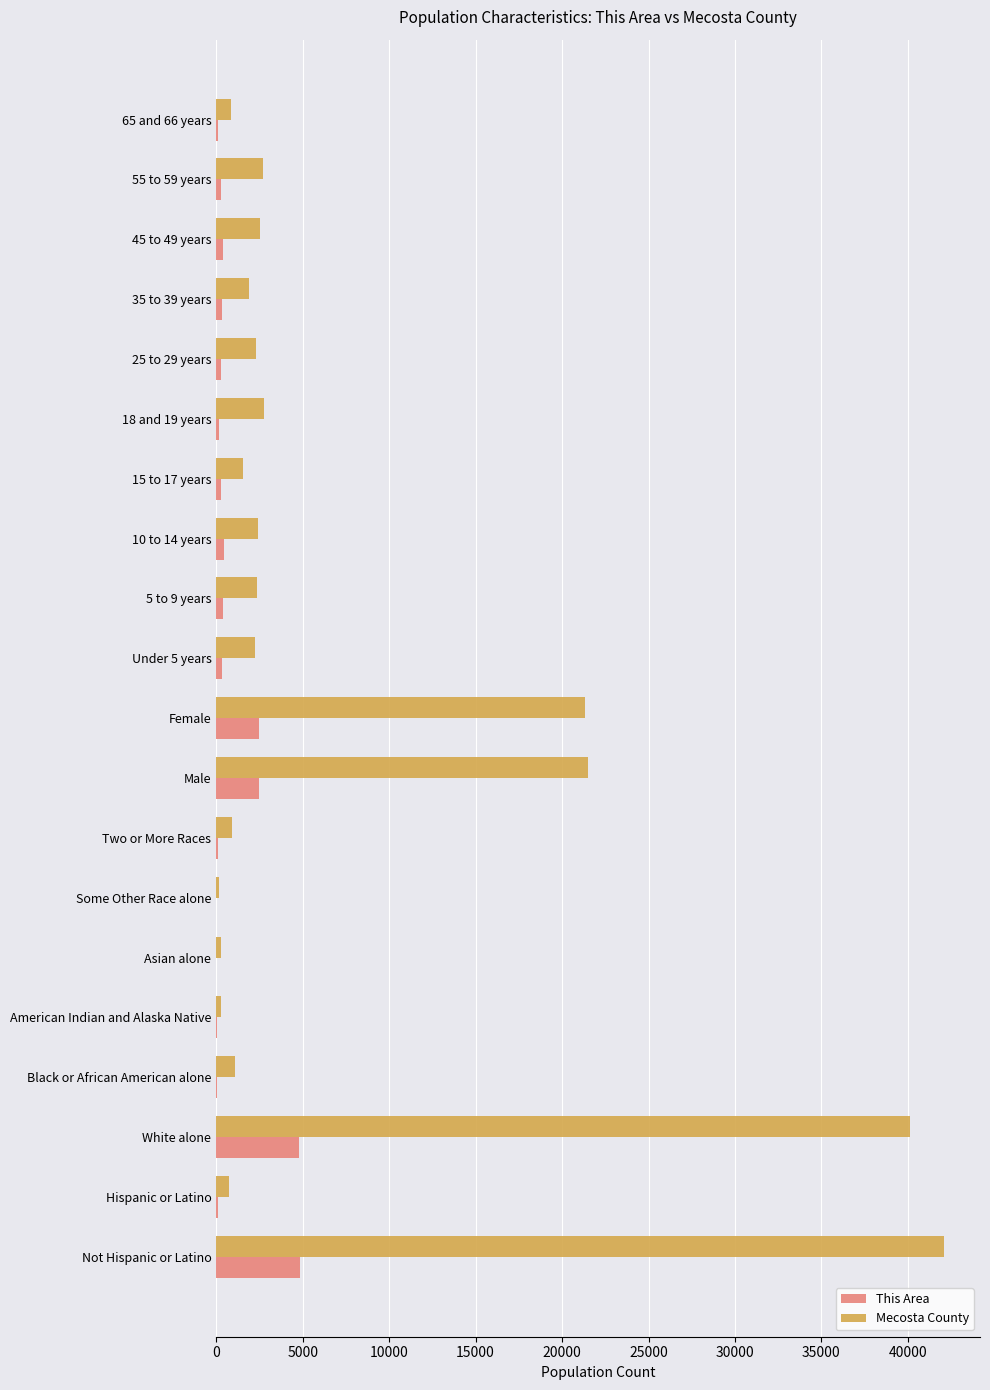

Which series has the largest total across all categories?

Mecosta County